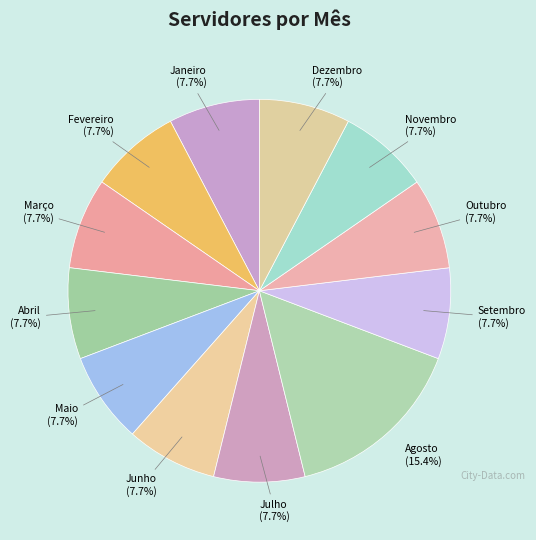

Is there a majority slice in this chart?

No